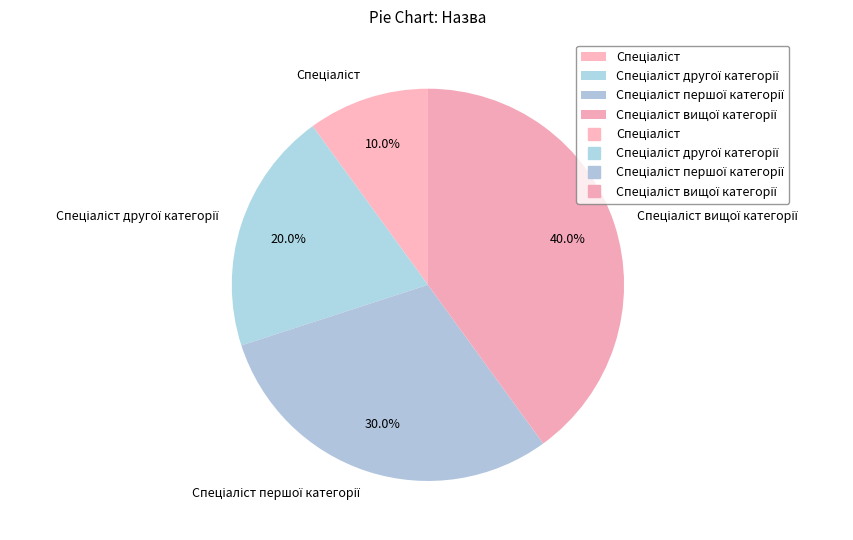

Does any single category account for the majority?

No